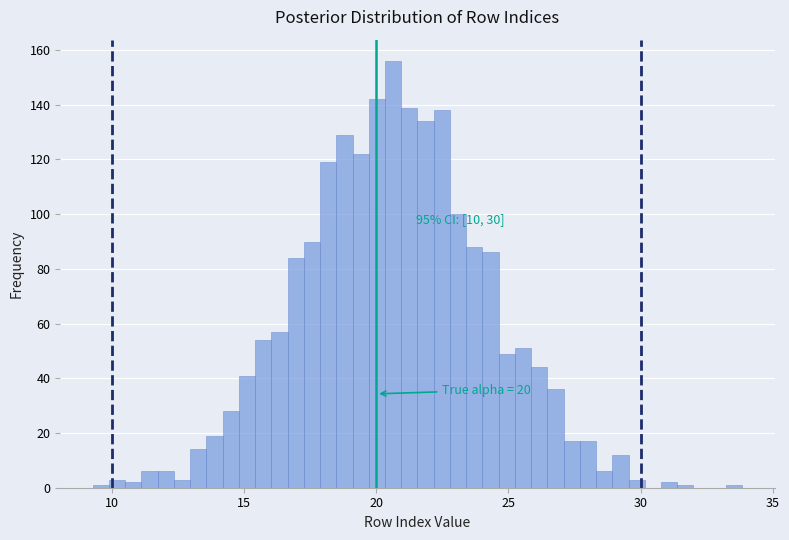

Read against the x-axis, roughly where is the centre of the tallest bar?

20.5